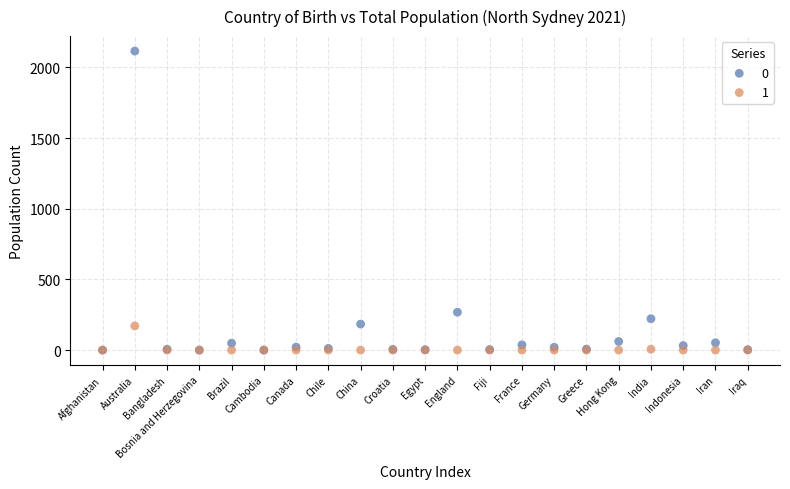

Across all series, what Y value is closest to 1058?

268